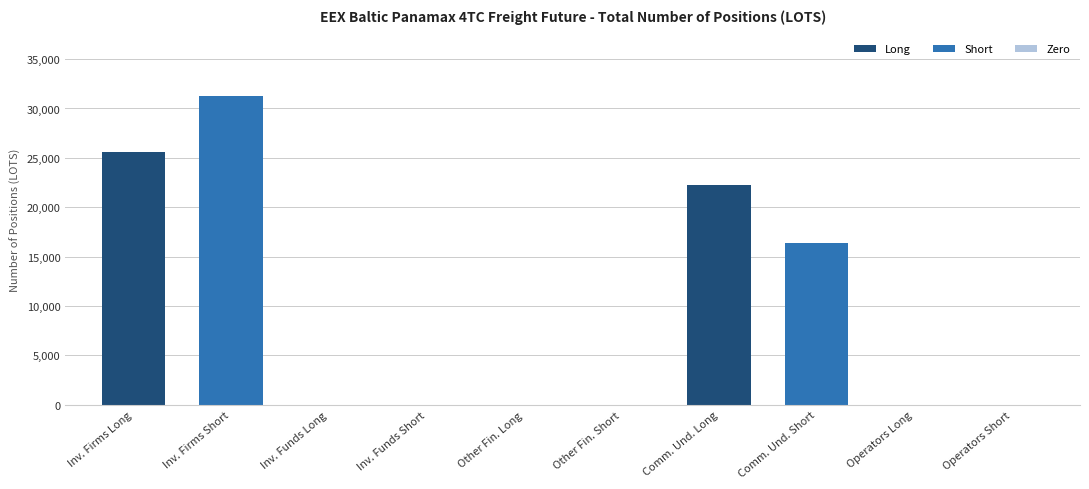

Where is the data nearest to the value 15620?

Comm. Und. Short